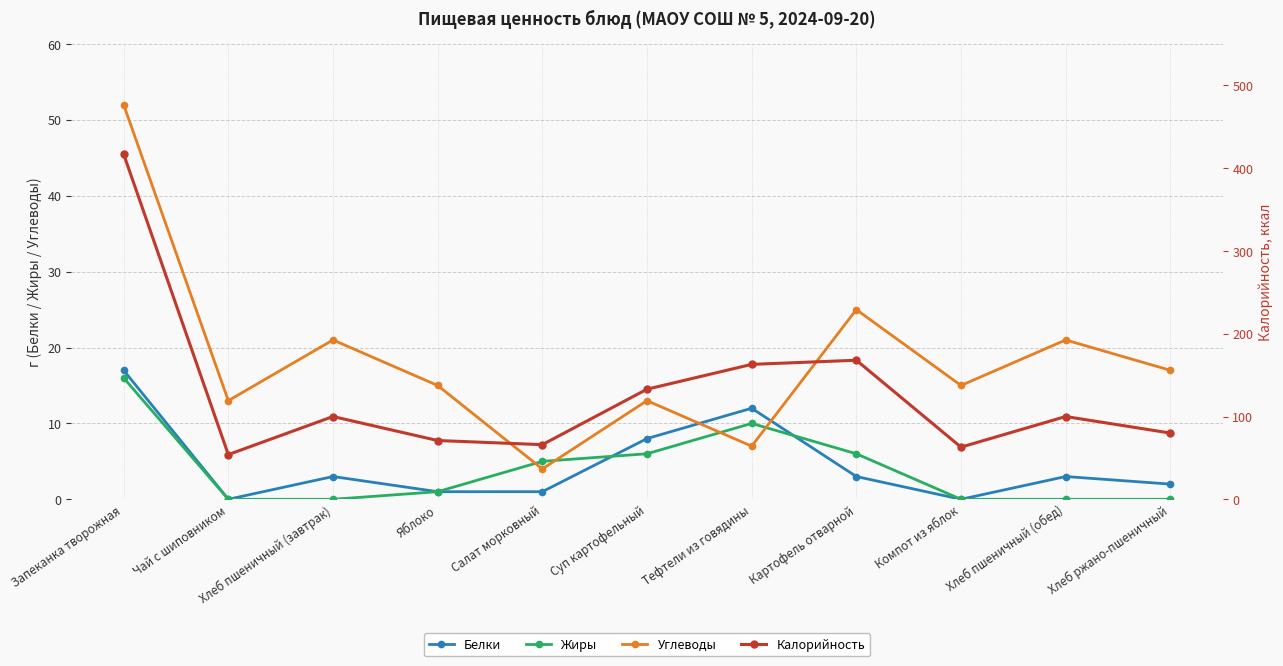

What is the total value across all series at Салат морковный?

76